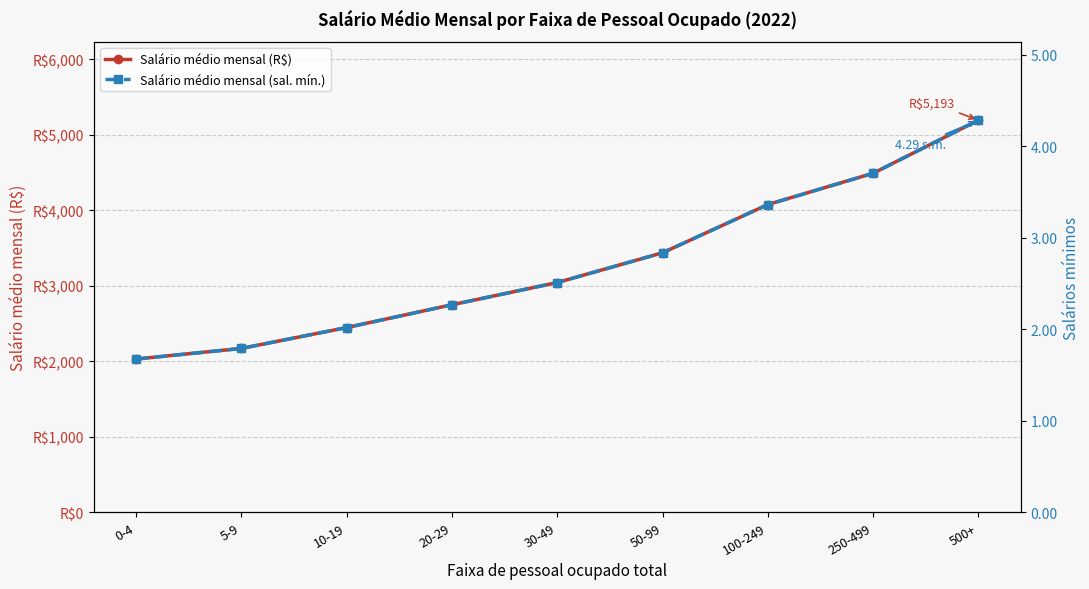

What is the greatest value displayed?

5193.0